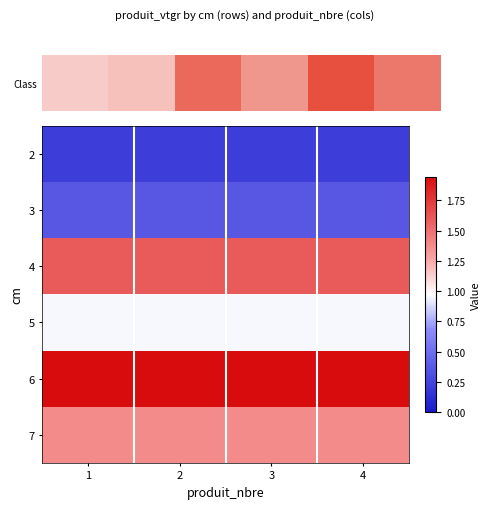

How many series are shown in this chart?

6